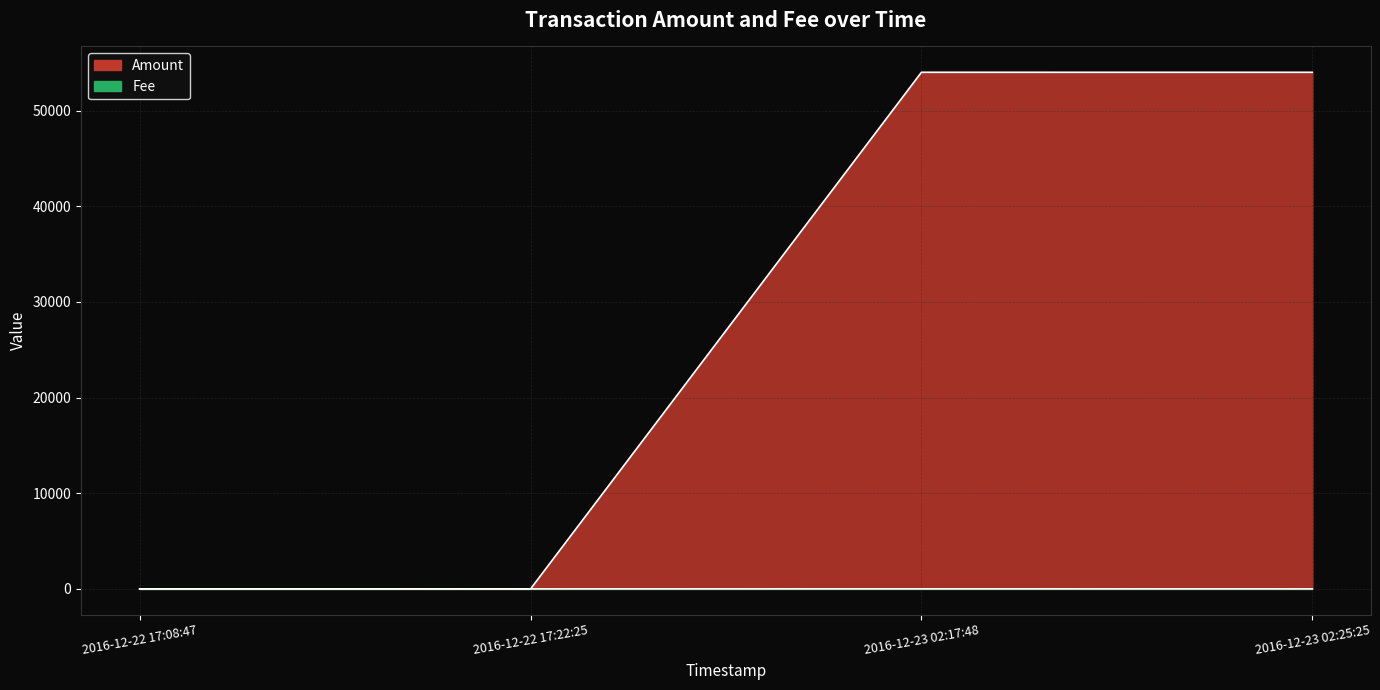

Where is the first local maximum for Fee?

2016-12-23 02:17:48